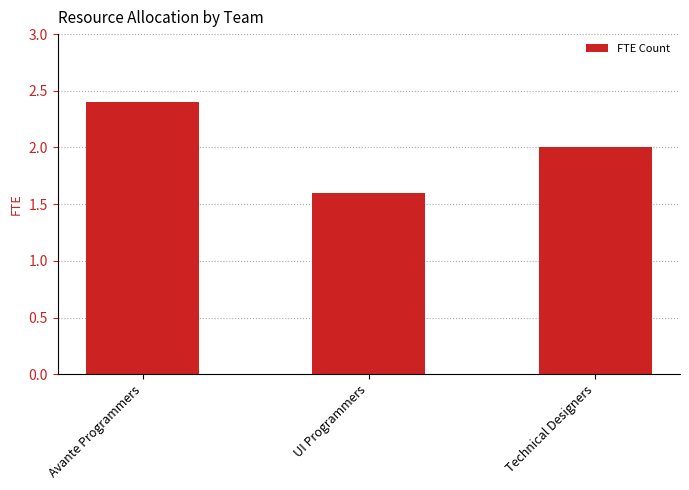

Does the chart contain stacked bars?

No